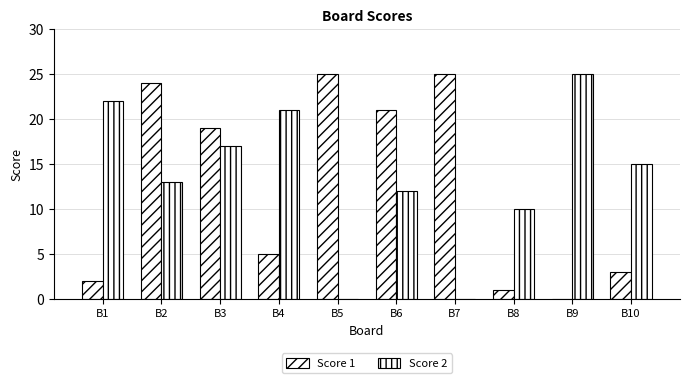

List the labels in order of Score 2 value, smallest first.

B5, B7, B8, B6, B2, B10, B3, B4, B1, B9